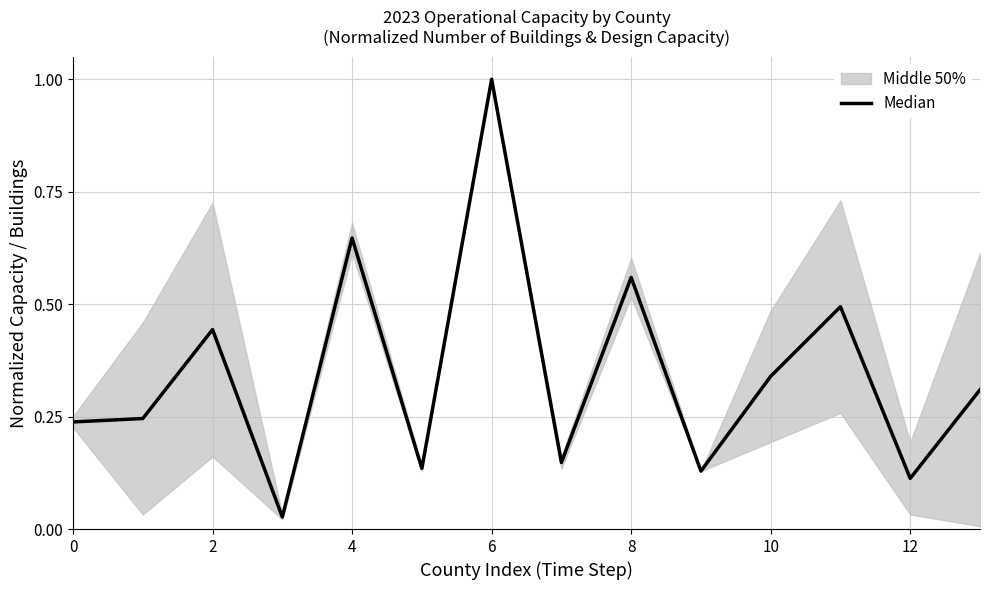

Does the chart have visible grid lines?

Yes